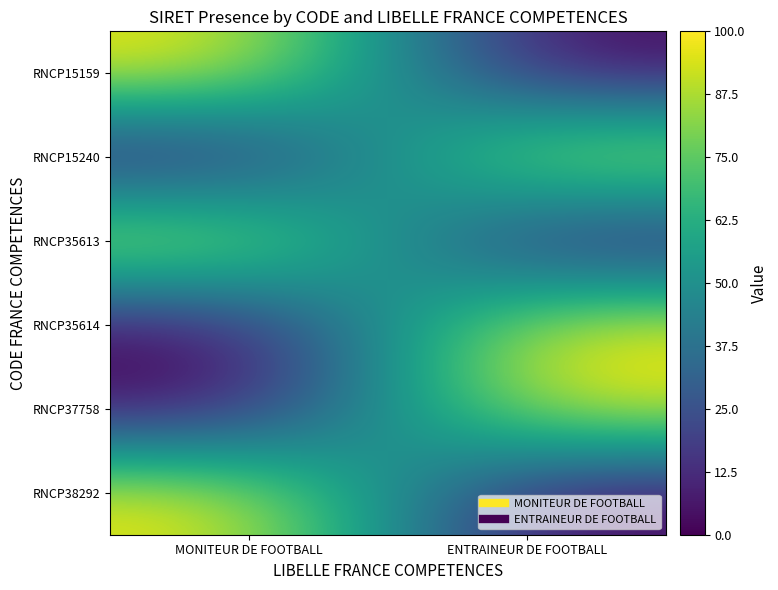

Reading left to right, transcribe all the data shown in this chart.

RNCP15159: MONITEUR DE FOOTBALL=100	ENTRAINEUR DE FOOTBALL=0
RNCP15240: MONITEUR DE FOOTBALL=0	ENTRAINEUR DE FOOTBALL=100
RNCP35613: MONITEUR DE FOOTBALL=100	ENTRAINEUR DE FOOTBALL=0
RNCP35614: MONITEUR DE FOOTBALL=0	ENTRAINEUR DE FOOTBALL=100
RNCP37758: MONITEUR DE FOOTBALL=0	ENTRAINEUR DE FOOTBALL=100
RNCP38292: MONITEUR DE FOOTBALL=100	ENTRAINEUR DE FOOTBALL=0